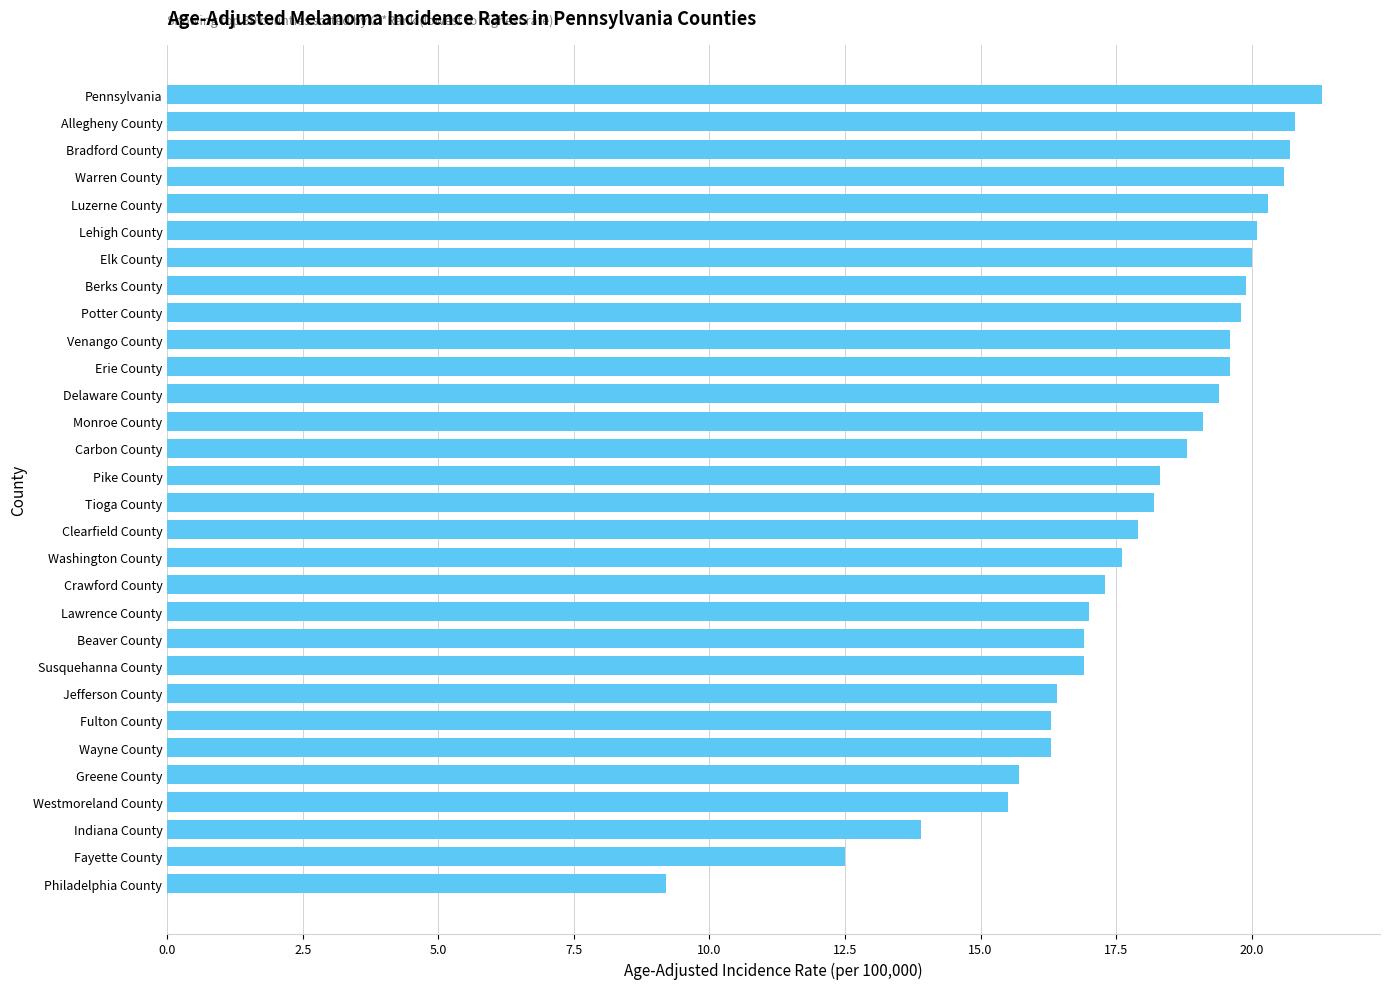

What is the greatest value displayed?

21.3